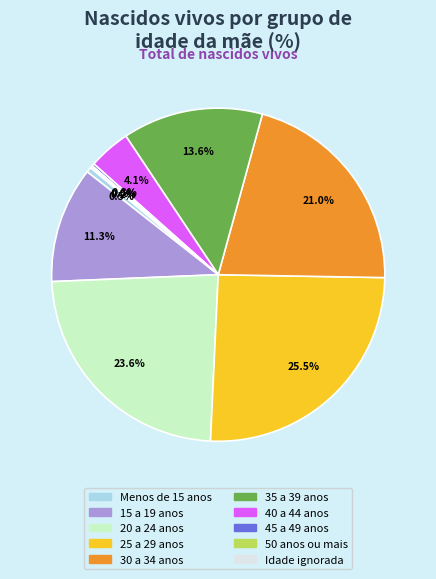

What is the total percentage of 35 a 39 anos and 25 a 29 anos?

39.1%